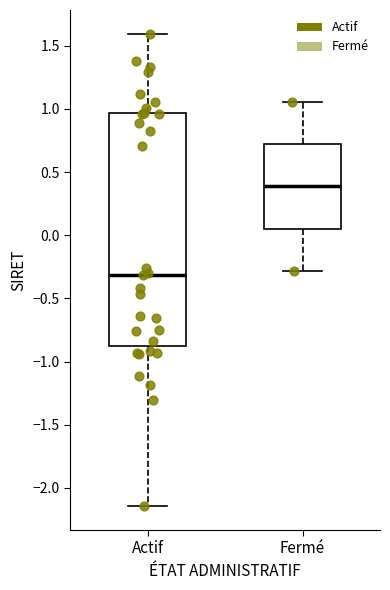

Where does the upper whisker of the box for Fermé end on the y-axis? The values are not printed on the chart, so give them approximately, as read against the axis.

1.05